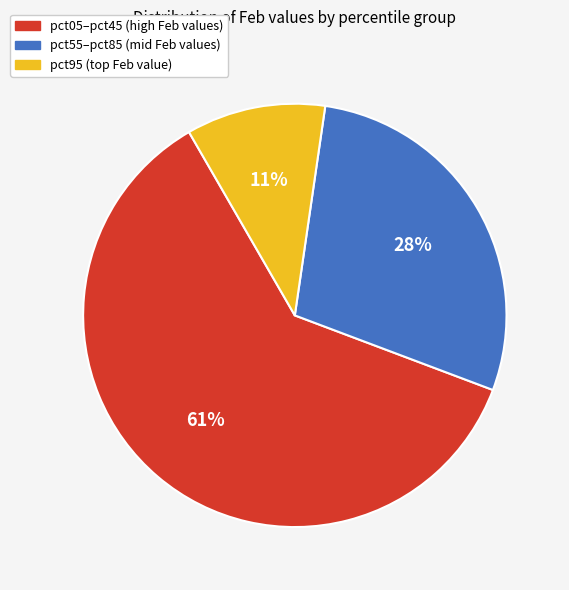

To the nearest percent, what is the average slice percentage?

33%